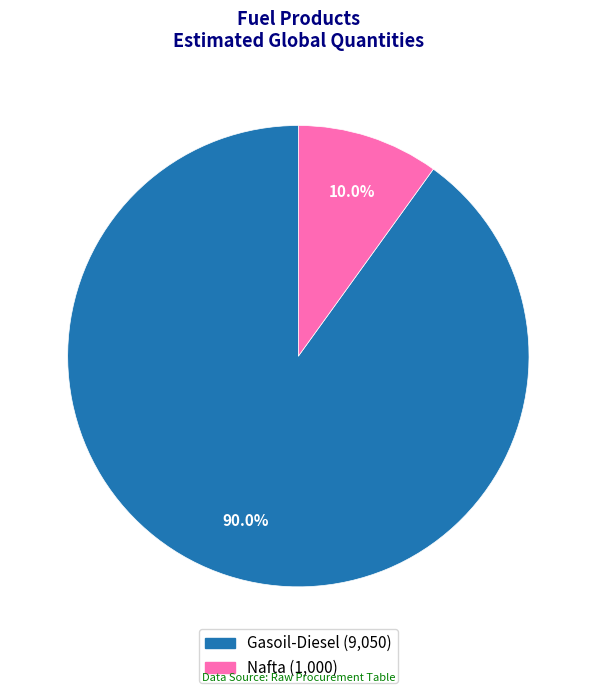

How many slices are in this pie chart?

2